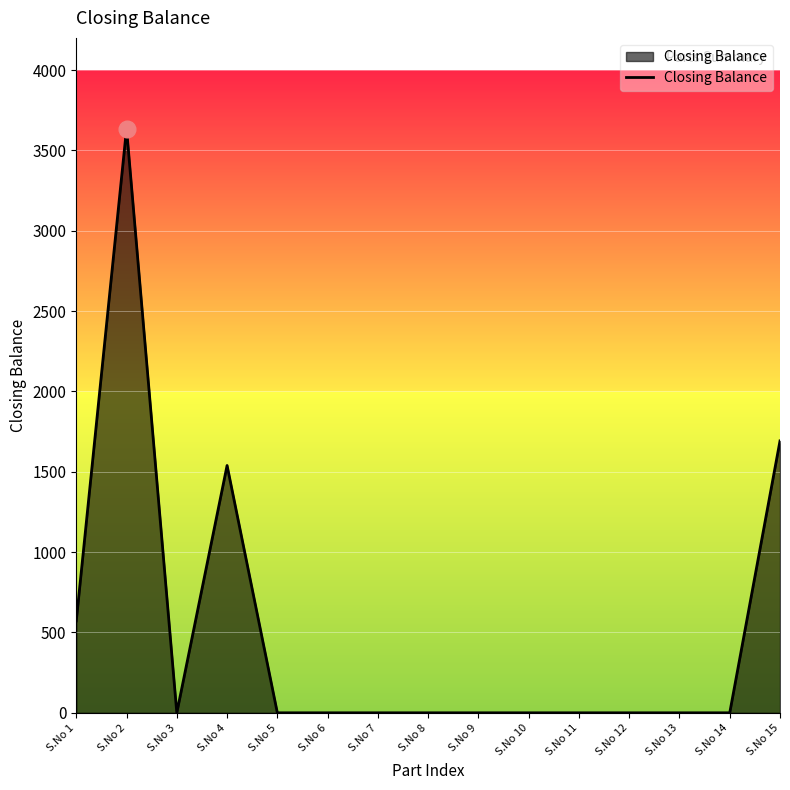

Reading right to left, list all the values displayed in this chart.

S.No 15=1692	S.No 14=0	S.No 13=0	S.No 12=0	S.No 11=0	S.No 10=0	S.No 9=0	S.No 8=0	S.No 7=0	S.No 6=0	S.No 5=0	S.No 4=1539	S.No 3=0	S.No 2=3635	S.No 1=572